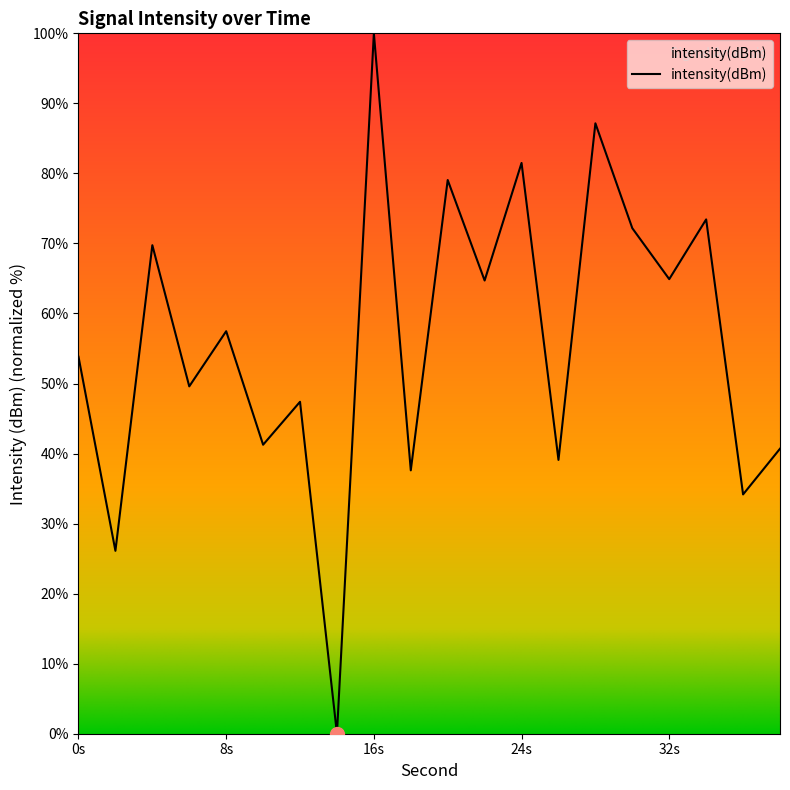

What is the difference between the maximum and minimum values?

100.0